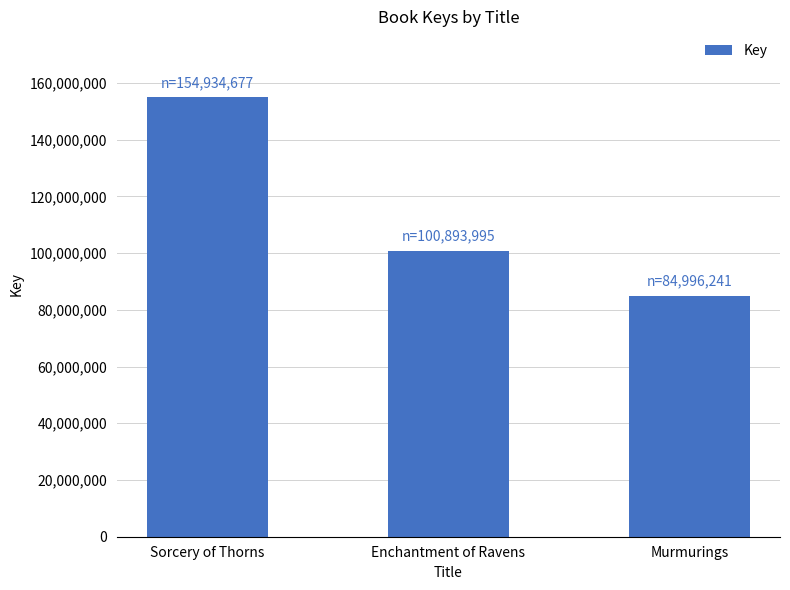

Count the number of categories in the chart.

3